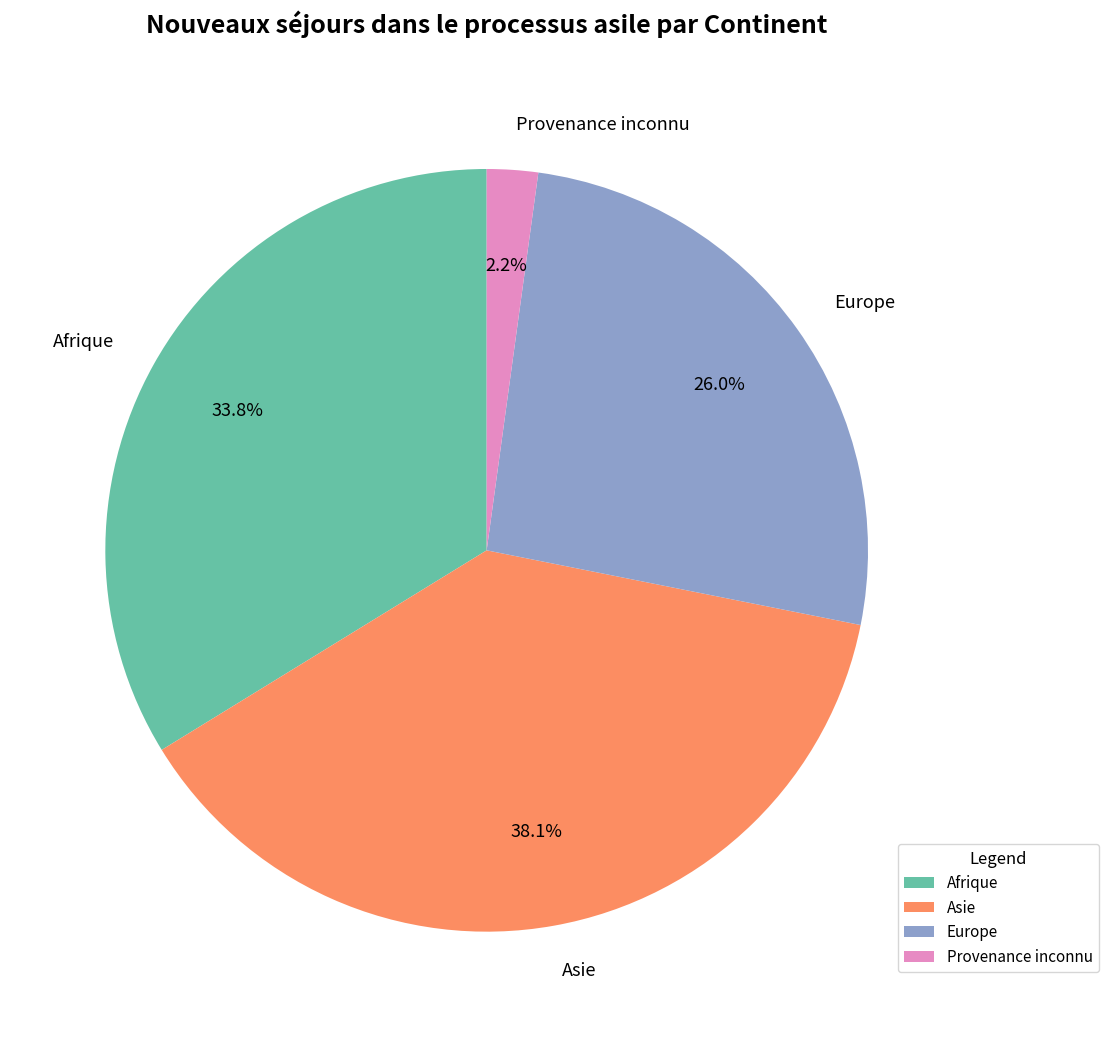

Count the number of slices in the pie.

4